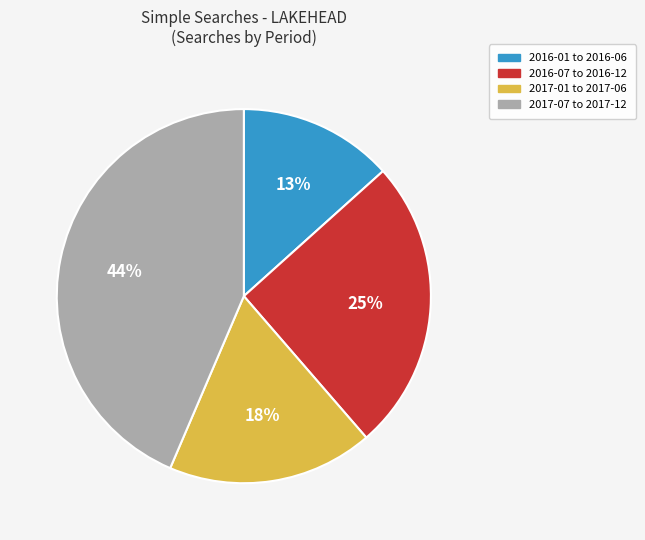

Combined, do 2017-01 to 2017-06 and 2017-07 to 2017-12 account for over 50%?

Yes